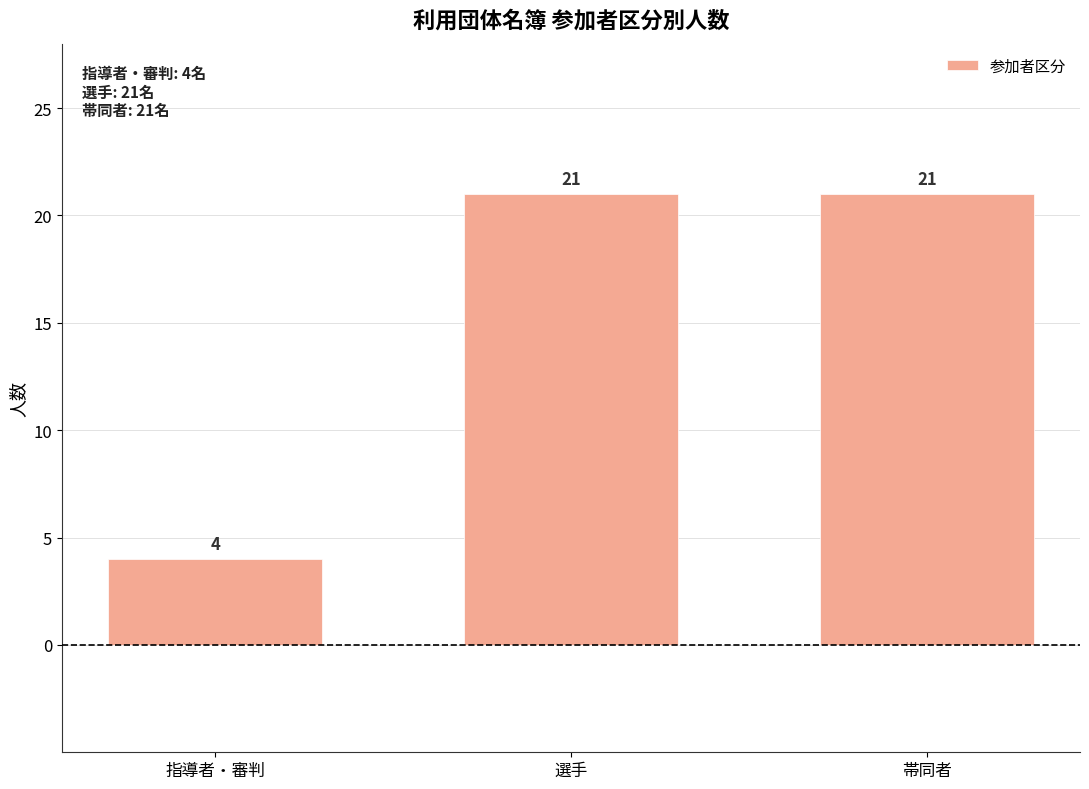

What is the approximate value at 選手, to the nearest 5?

20